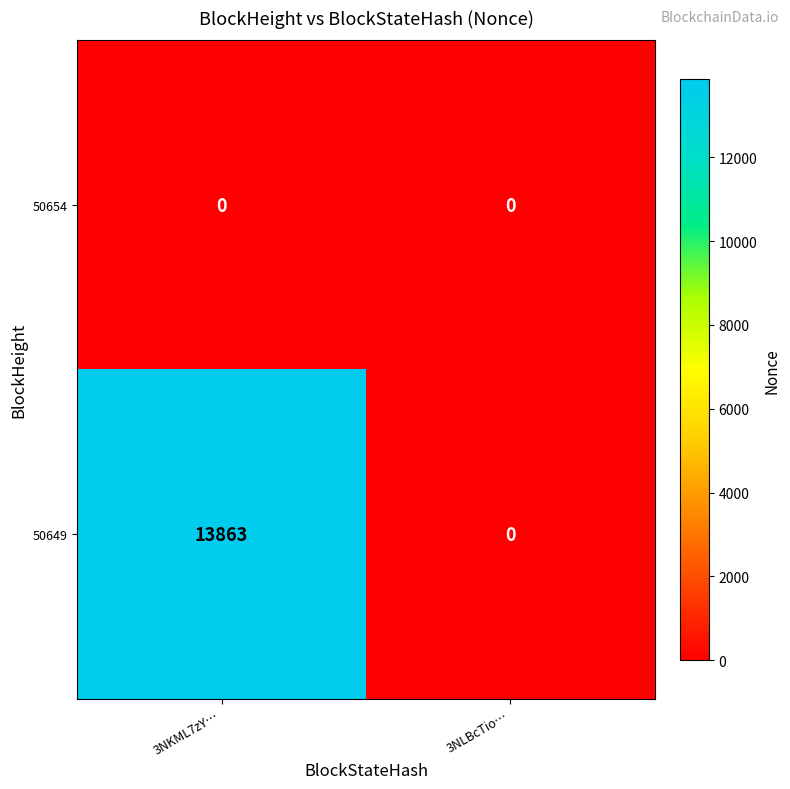

What is the greatest value displayed?

13863